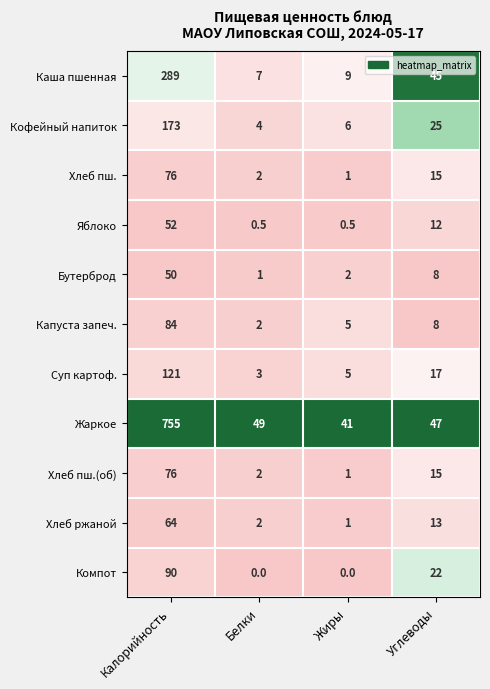

List the labels in order of Бутерброд value, largest first.

Калорийность, Углеводы, Жиры, Белки